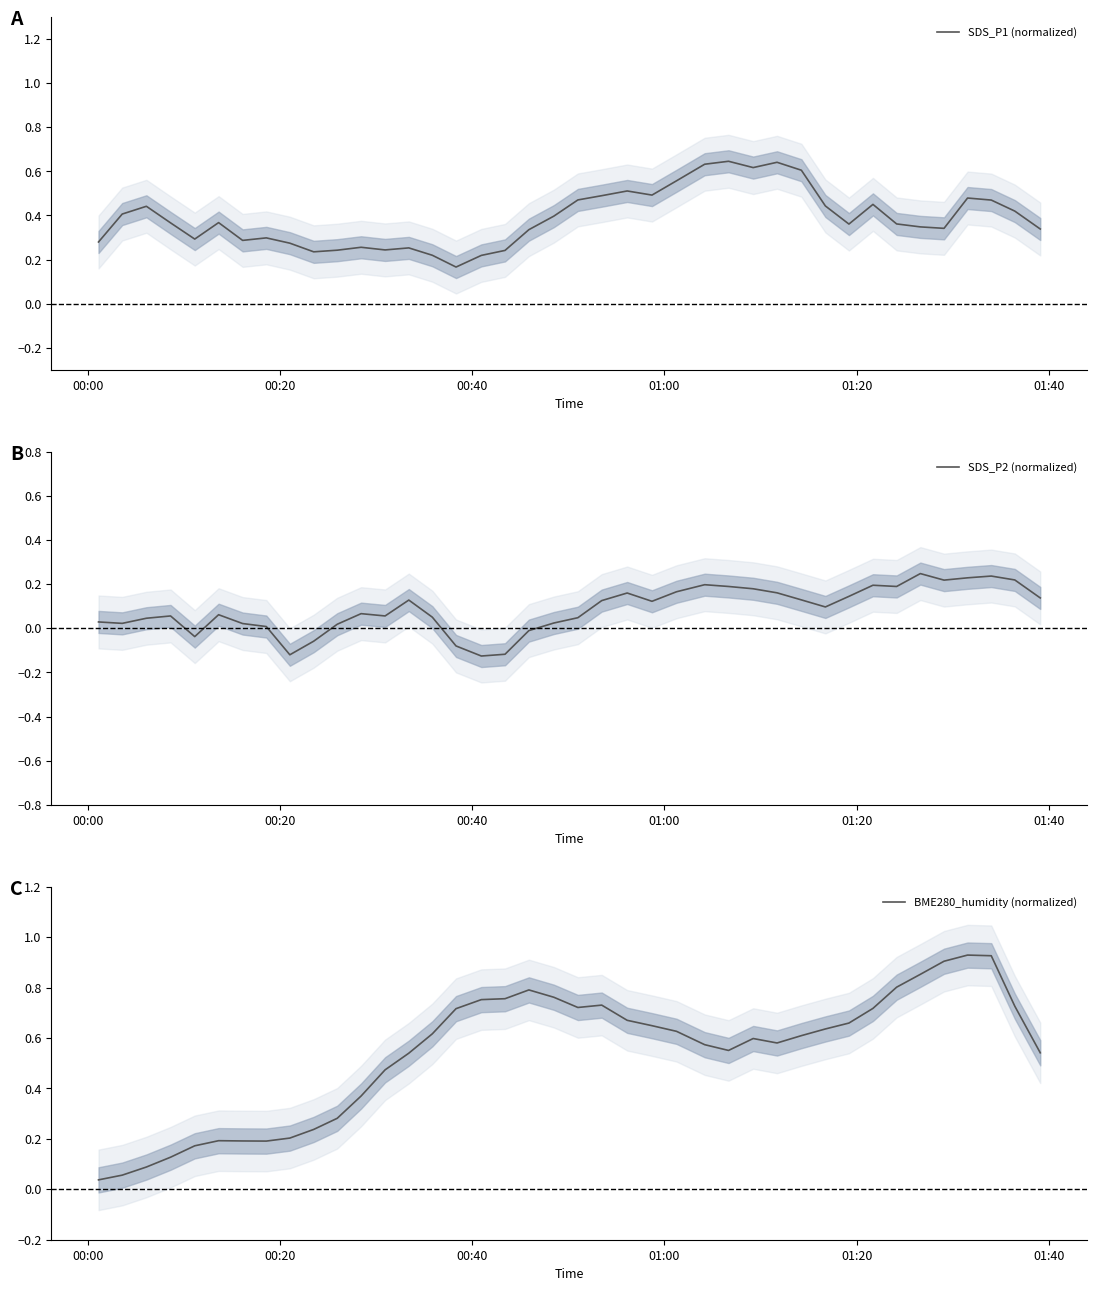

What is the value of the SDS_P1 (normalized) point at the 25th from the left?

0.6